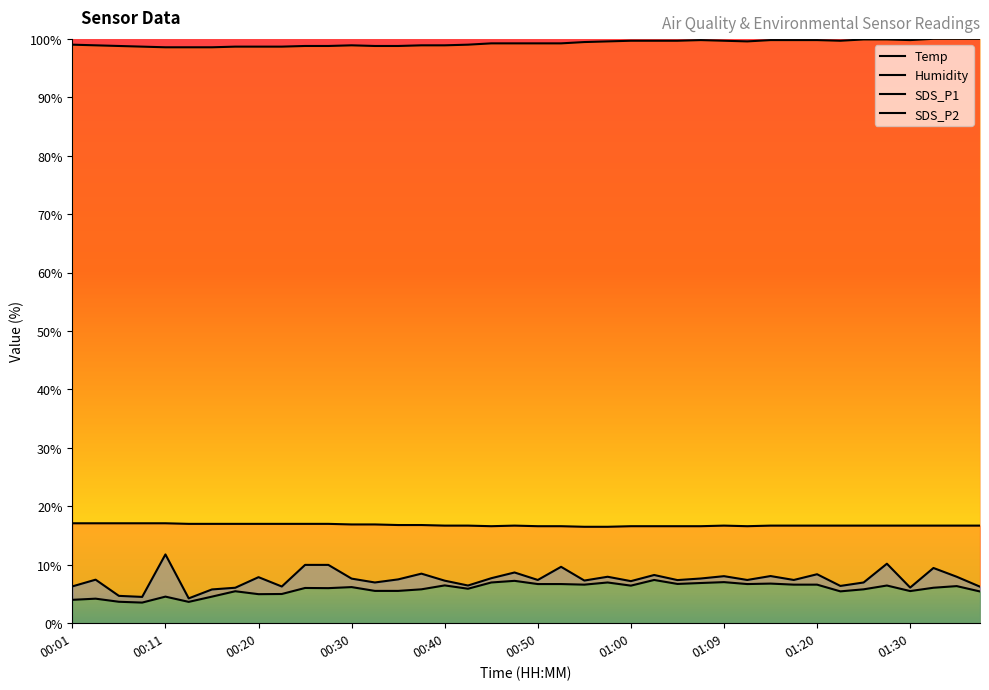

At which category is the sum across all series the highest?

01:27